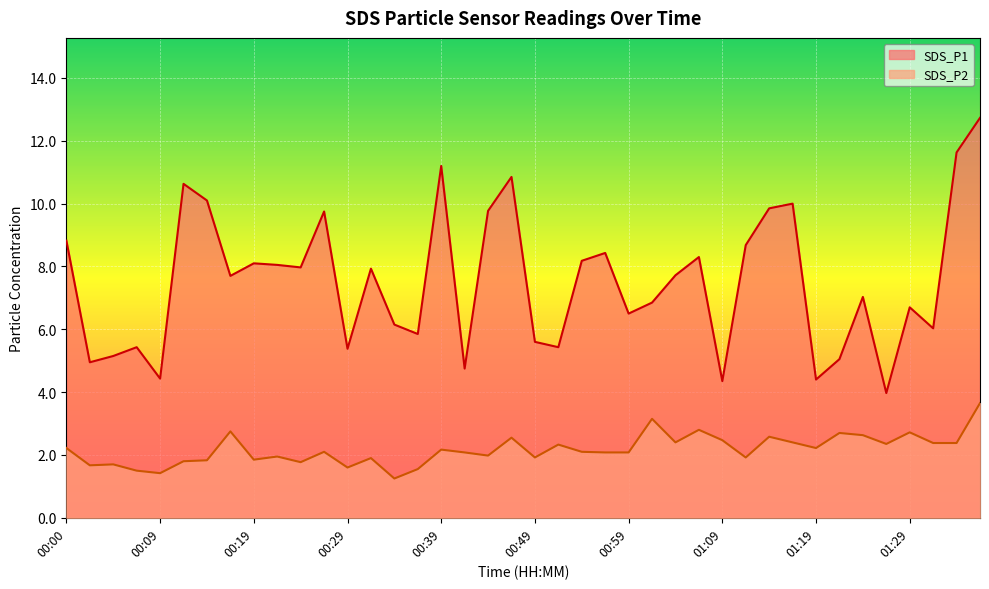

At 00:07, list the series in order from smallest to largest.

SDS_P2, SDS_P1